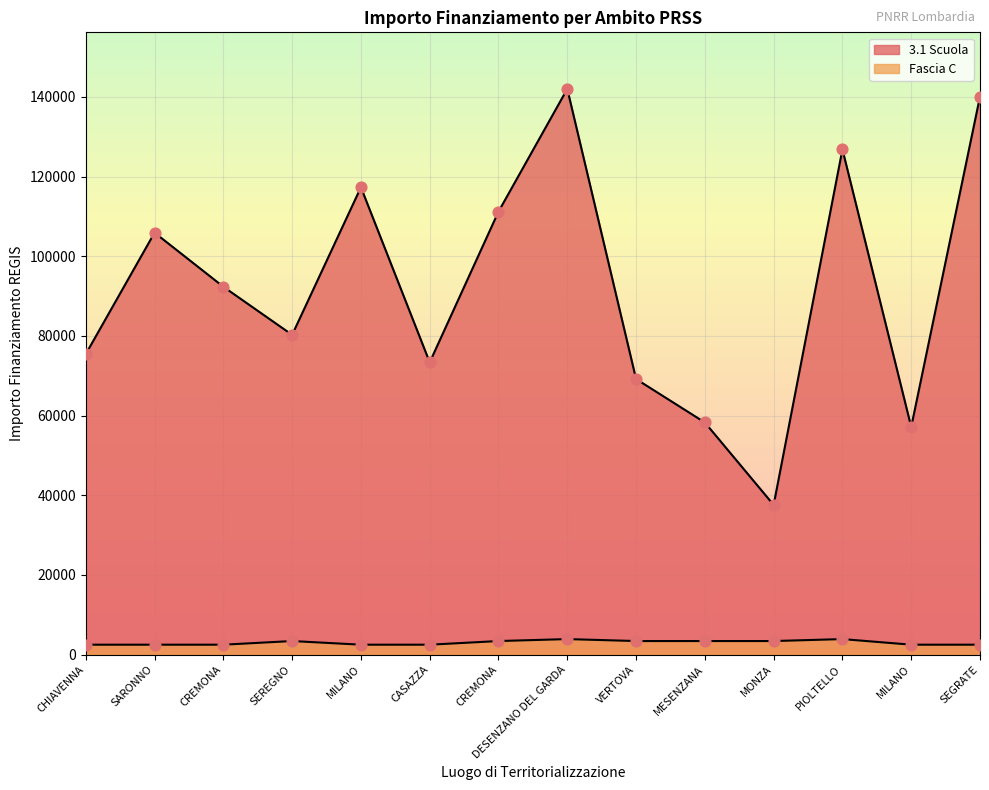

What are all the series names shown in the legend?

3.1 Scuola, Fascia C